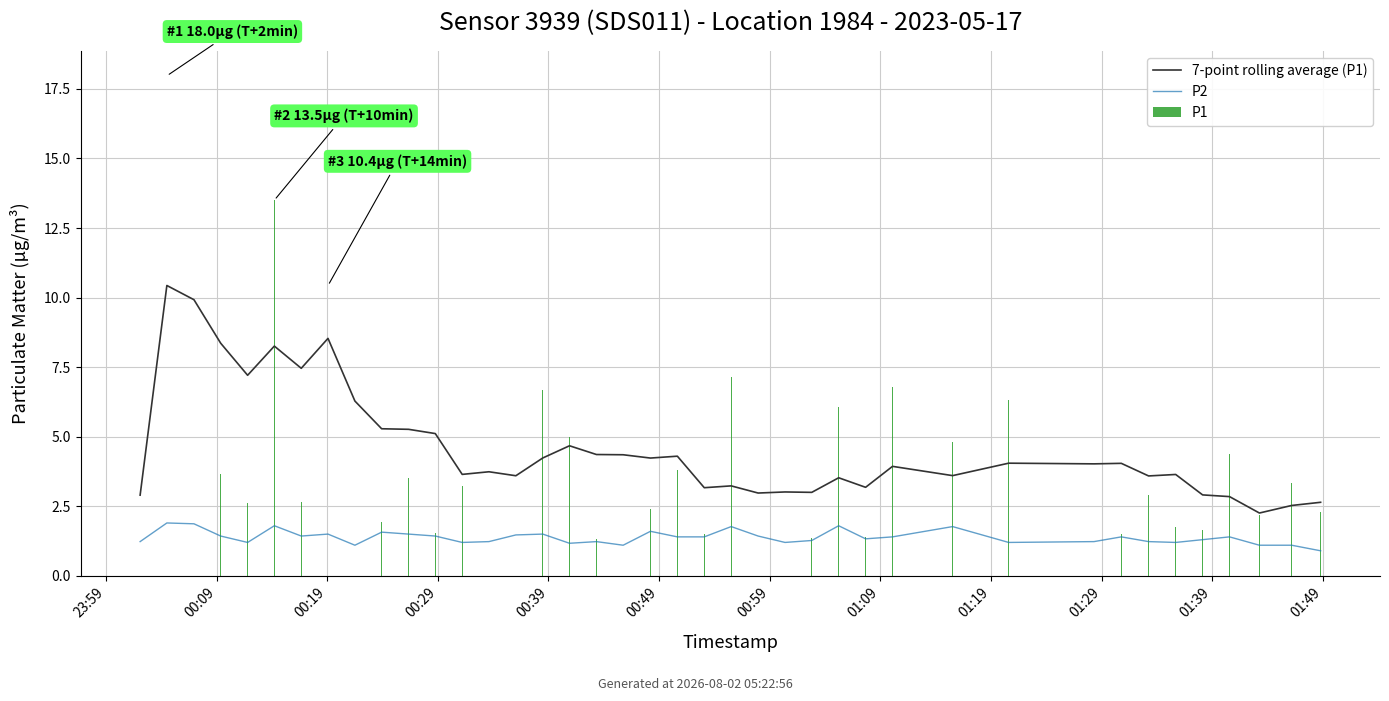

Does the chart contain stacked bars?

No